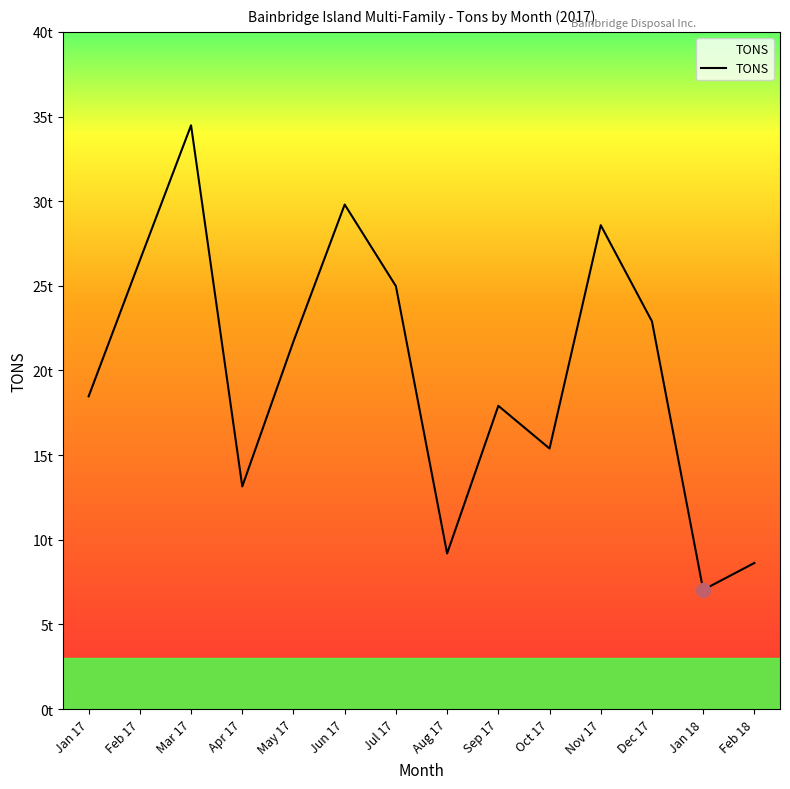

What position from the left is Dec 17?

12